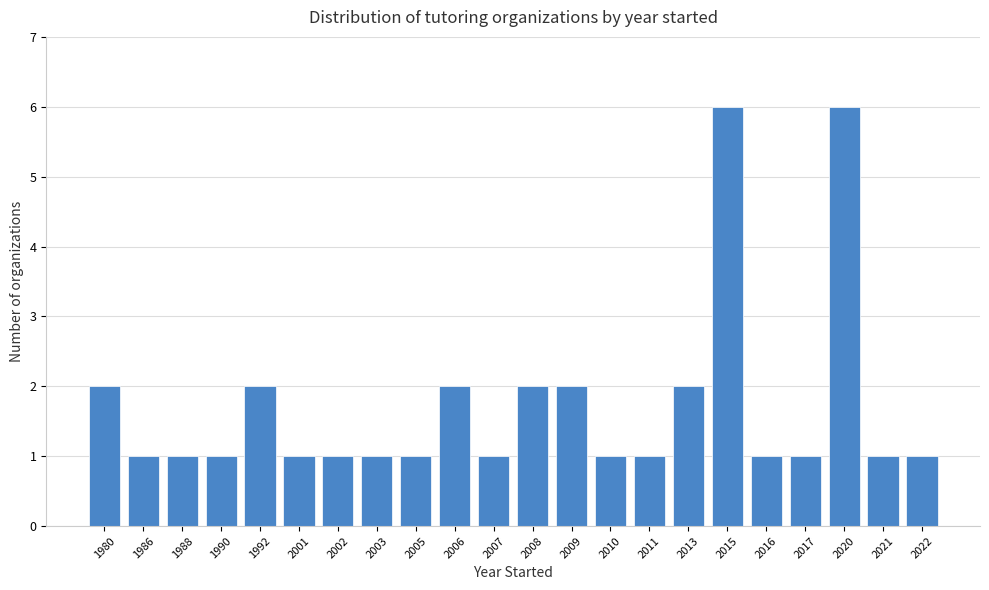

Reading left to right, what are all the values shown in this chart?

1980=2	1986=1	1988=1	1990=1	1992=2	2001=1	2002=1	2003=1	2005=1	2006=2	2007=1	2008=2	2009=2	2010=1	2011=1	2013=2	2015=6	2016=1	2017=1	2020=6	2021=1	2022=1